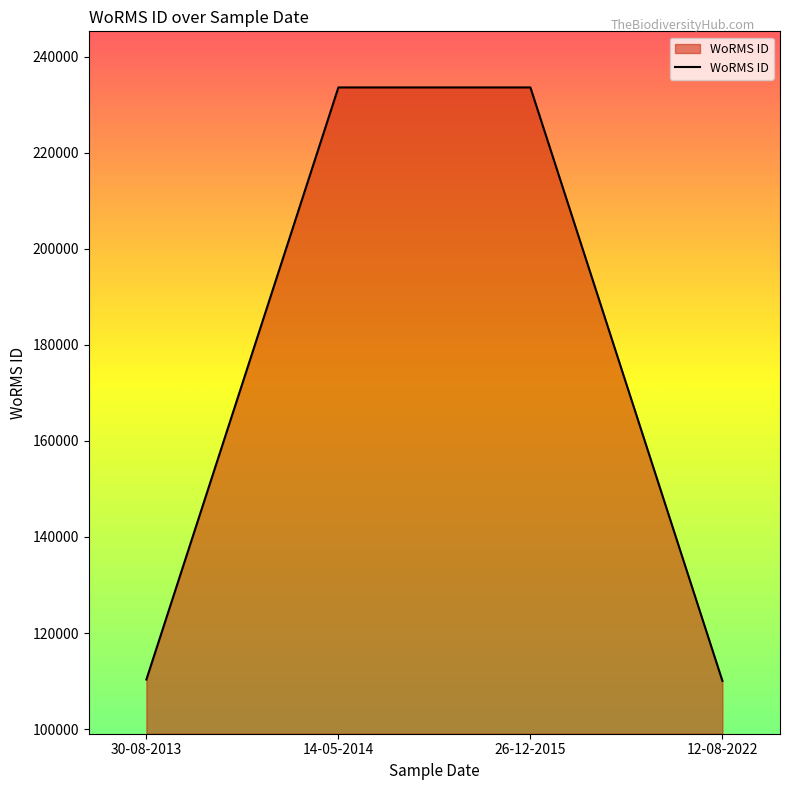

The value at 12-08-2022 is 57812. True or false?

False